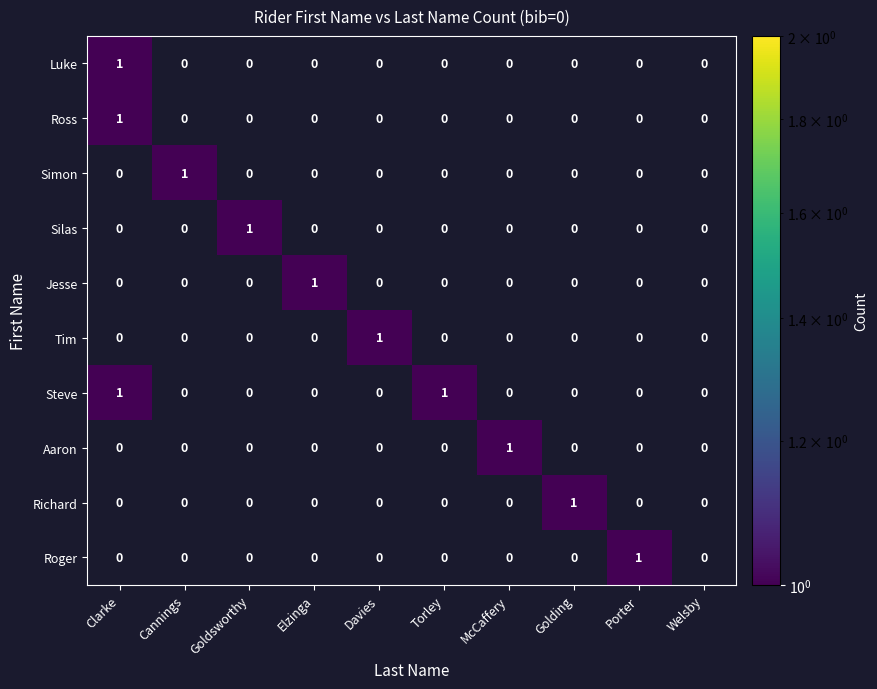

True or false: Jesse has a value of 1 at Elzinga.

True